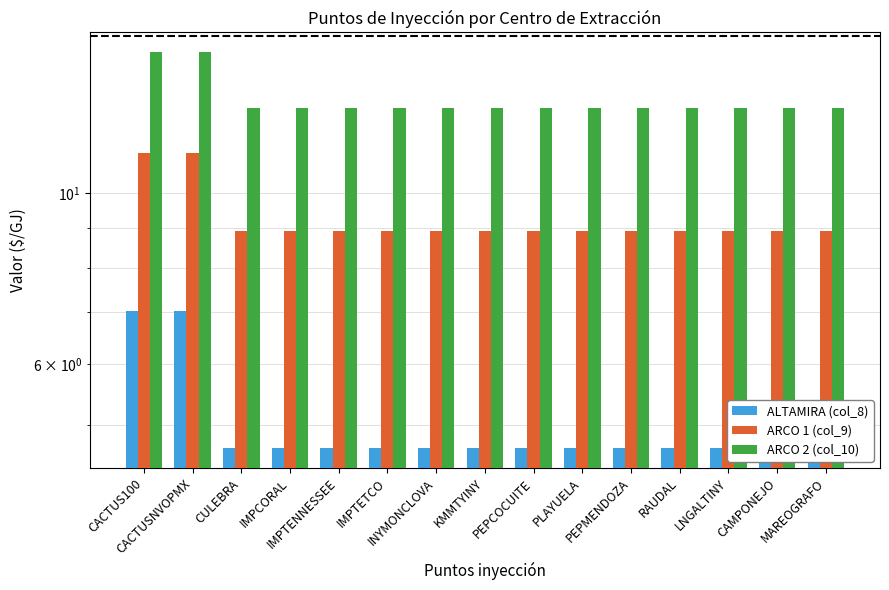

Is the value of ARCO 1 (col_9) at CAMPONEJO greater than the value of ALTAMIRA (col_8) at IMPCORAL?

Yes